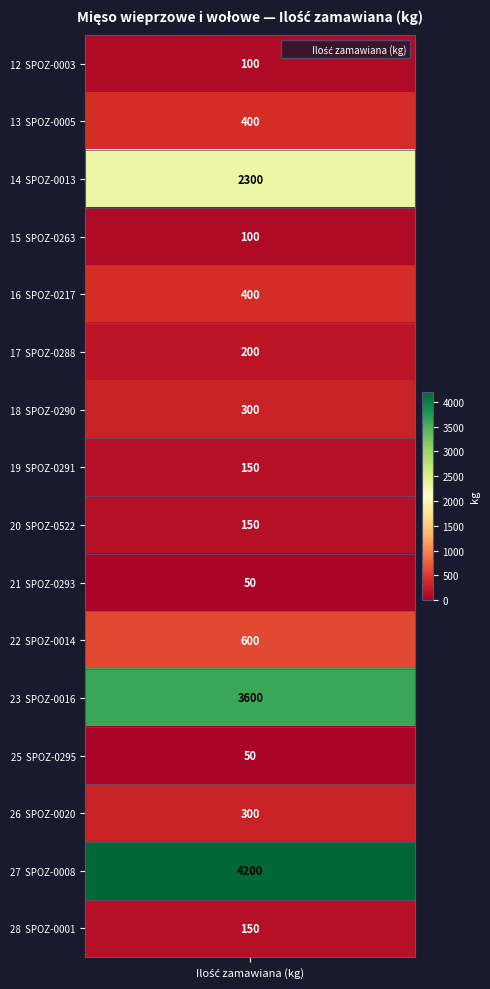

At how many categories does at least one series exceed 2966?

2